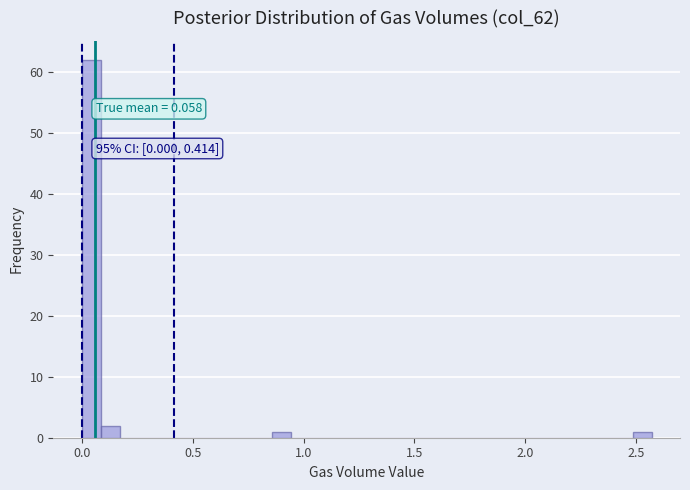

Around what value on the x-axis is the tallest bar? Give the approximate position of its centre, as read against the axis.

0.05